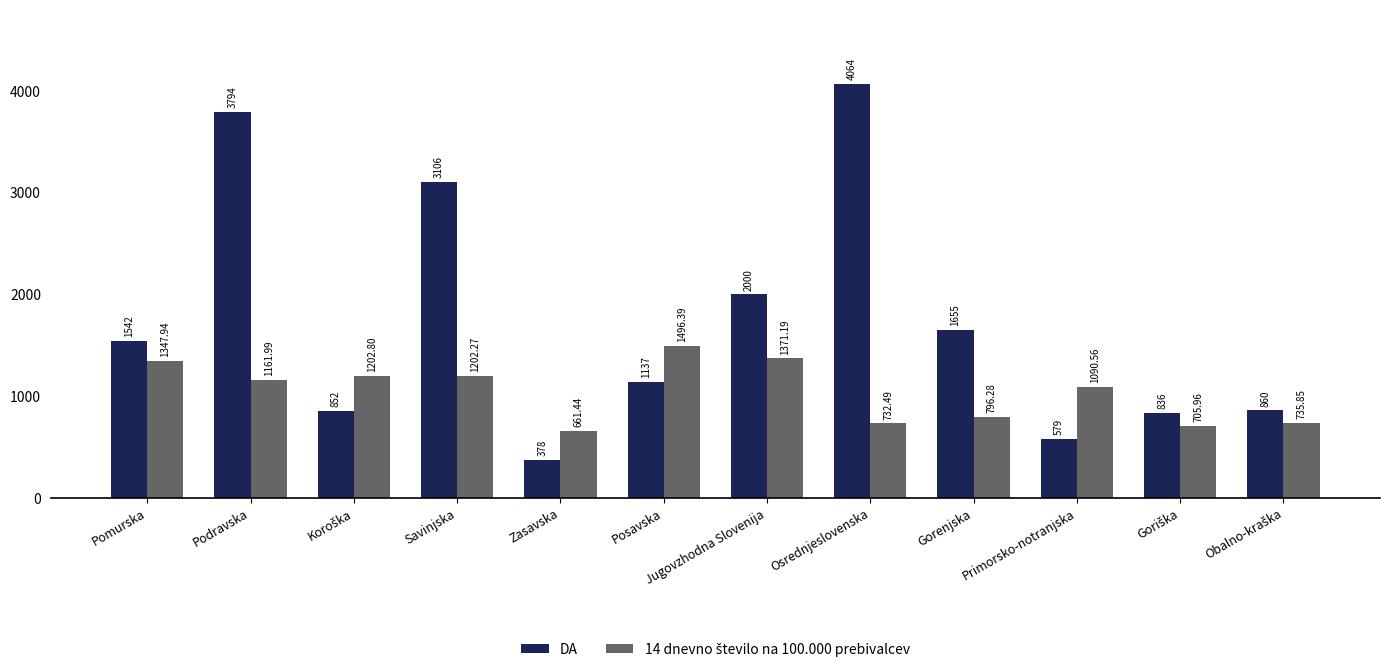

What is the difference between the second highest and second lowest values in the DA series?

3215.0